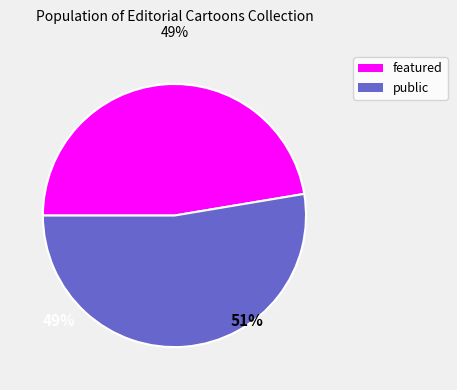

Does any single category account for the majority?

Yes